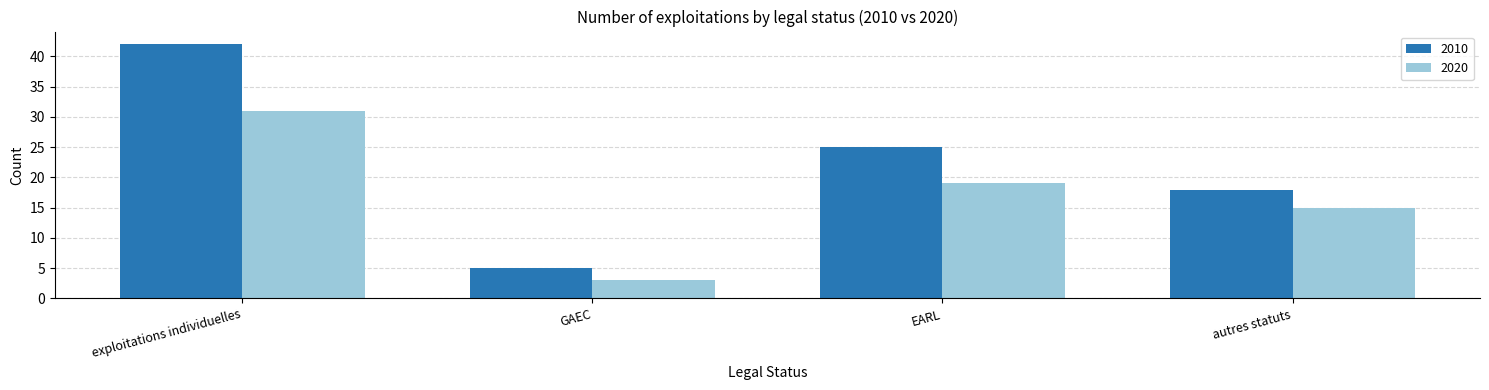

What is the value of the 2010 bar at the 3rd from the left?

25